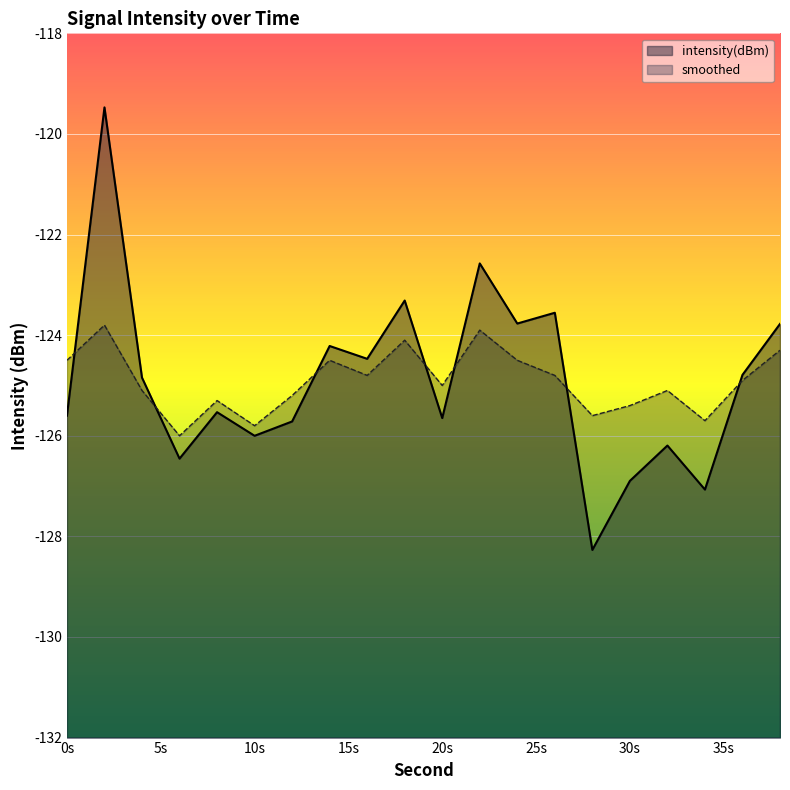

What are all the series names shown in the legend?

intensity(dBm), smoothed